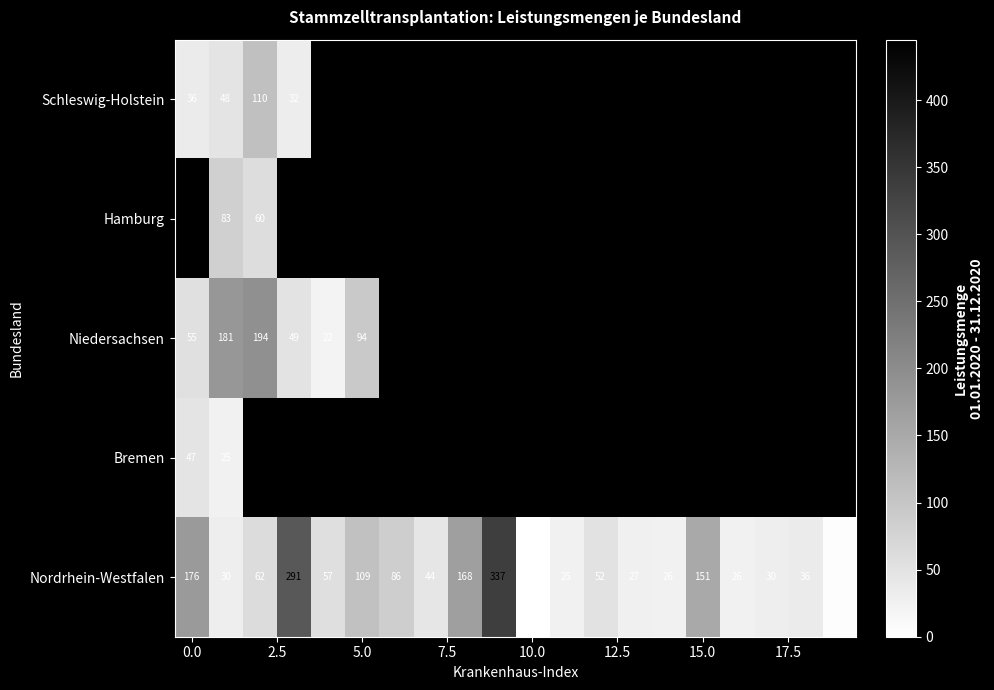

What is the difference between the maximum and minimum values in the Nordrhein-Westfalen series?

337